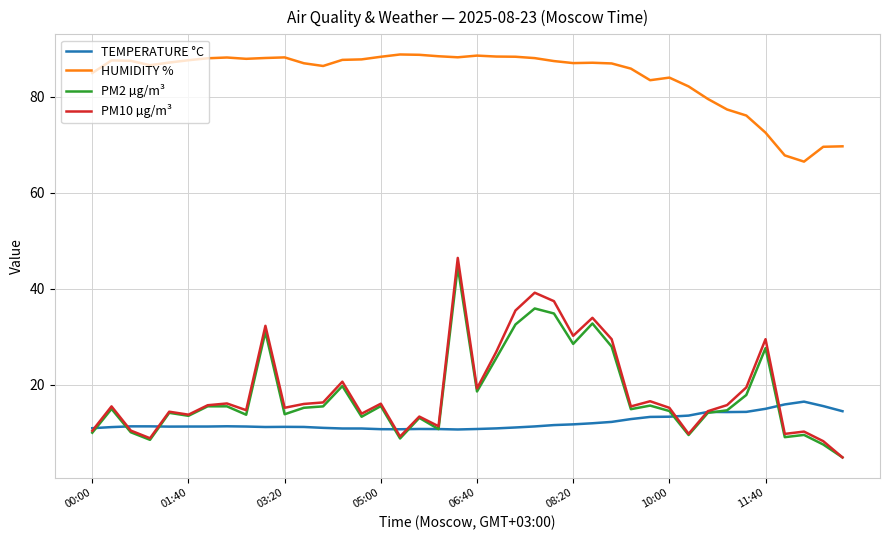

Which series has the largest total across all categories?

HUMIDITY %